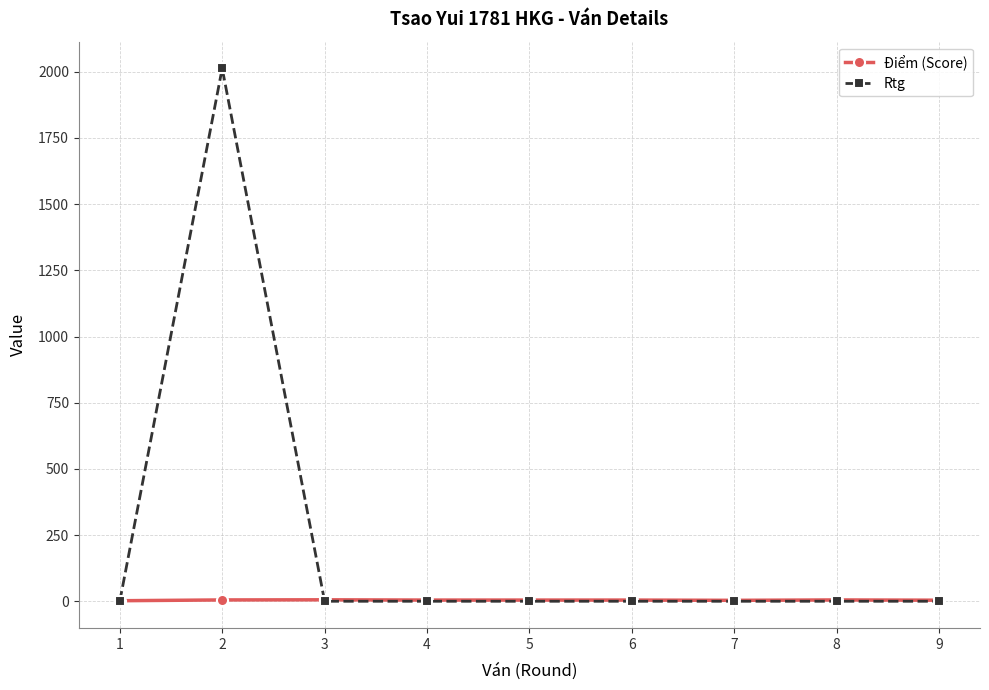

At which category is the sum across all series the highest?

2